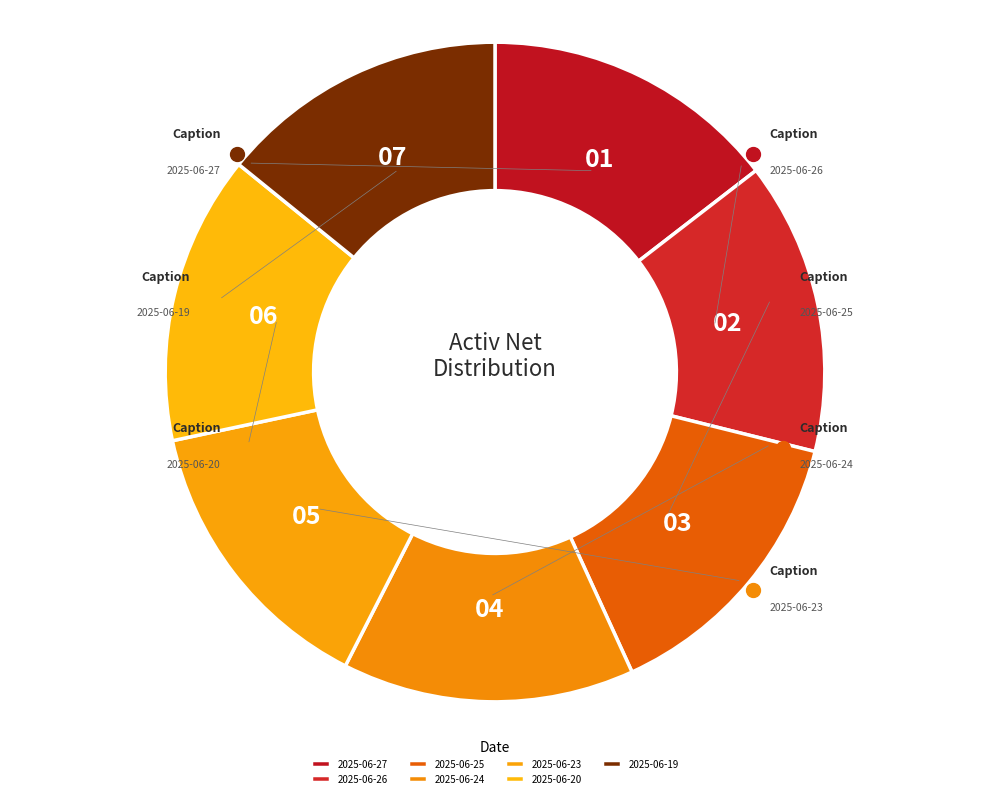

Count the number of slices in the pie.

7